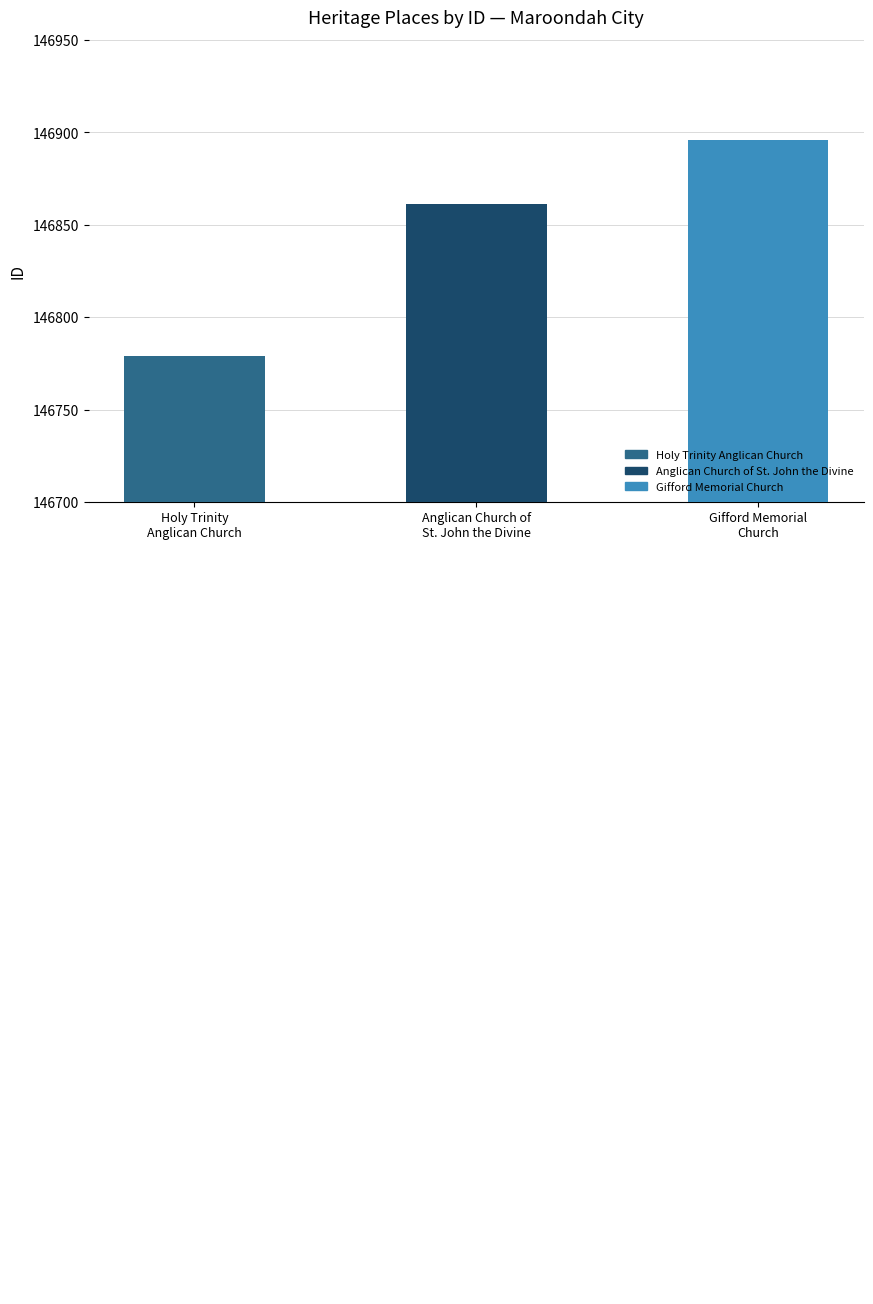

At which label is the value closest to 146837?

Anglican Church of
St. John the Divine